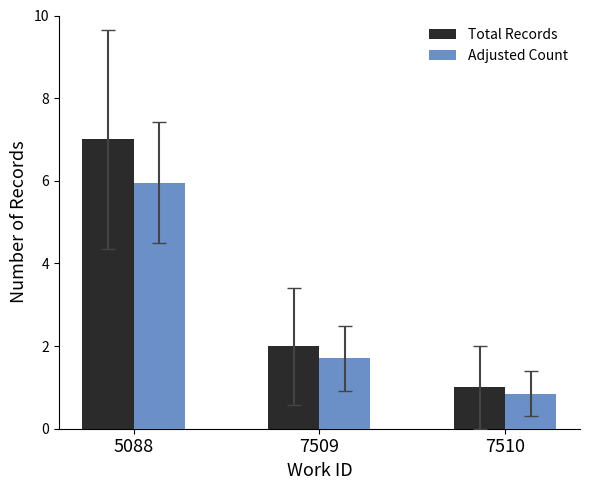

List the labels in order of Total Records value, largest first.

5088, 7509, 7510